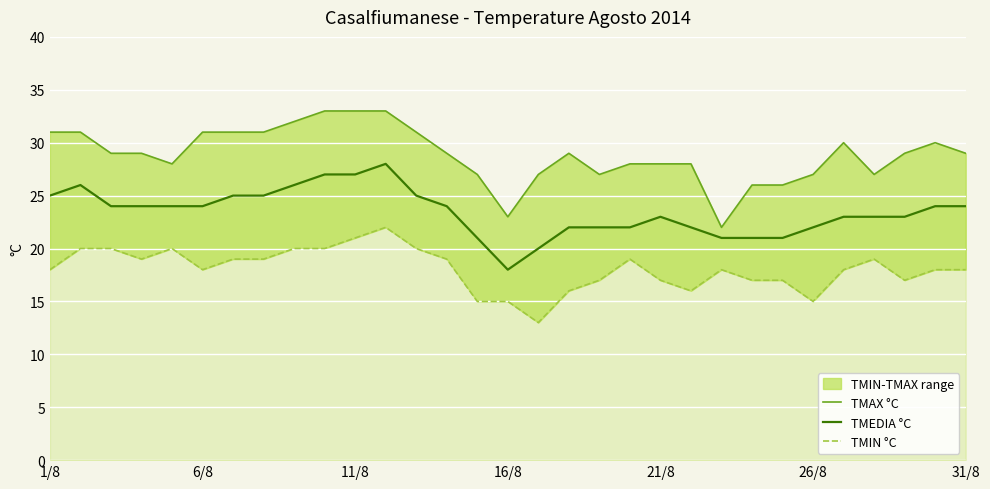

In TMIN °C, how many points are lower than both neighbors (excluding endpoints)?

6